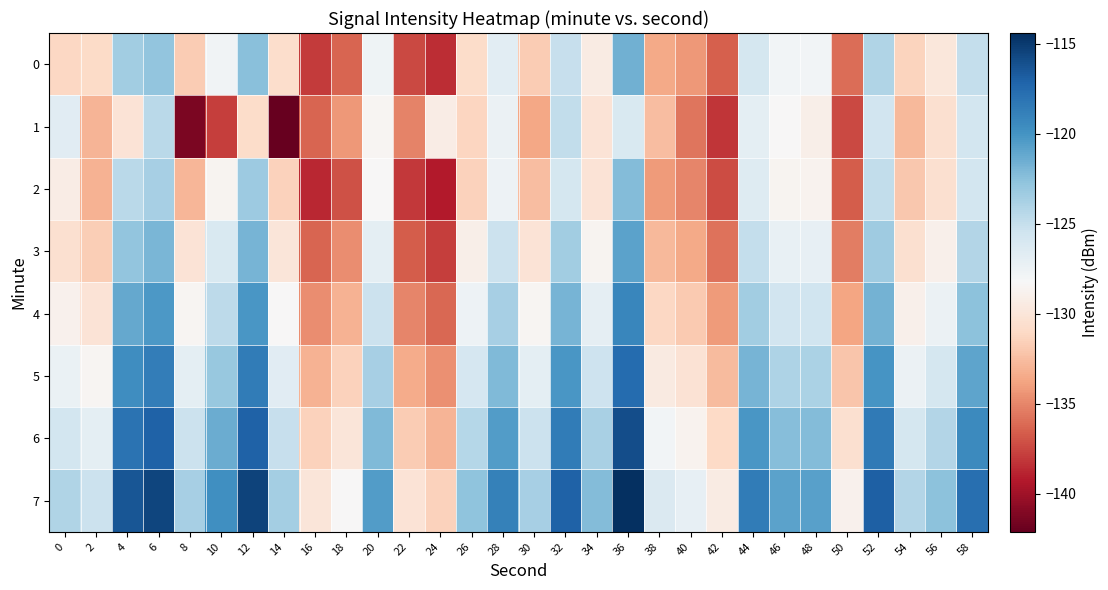

How many series are shown in this chart?

8